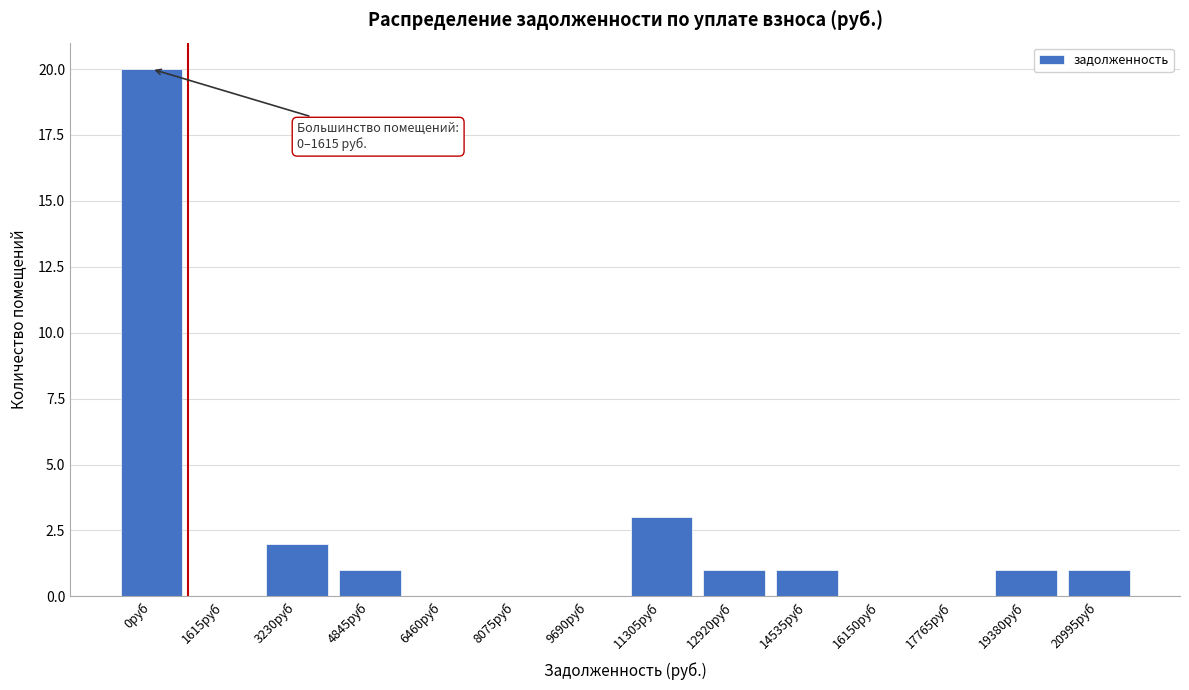

Reading left to right, transcribe all the data shown in this chart.

0руб=20	1615руб=0	3230руб=2	4845руб=1	6460руб=0	8075руб=0	9690руб=0	11305руб=3	12920руб=1	14535руб=1	16150руб=0	17765руб=0	19380руб=1	20995руб=1